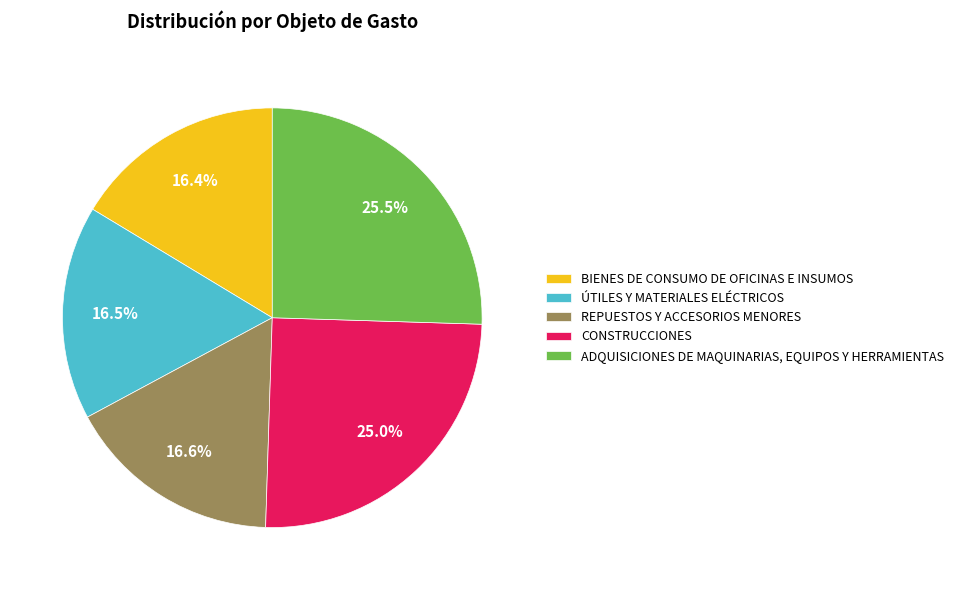

Which has a higher value, REPUESTOS Y ACCESORIOS MENORES or CONSTRUCCIONES?

CONSTRUCCIONES